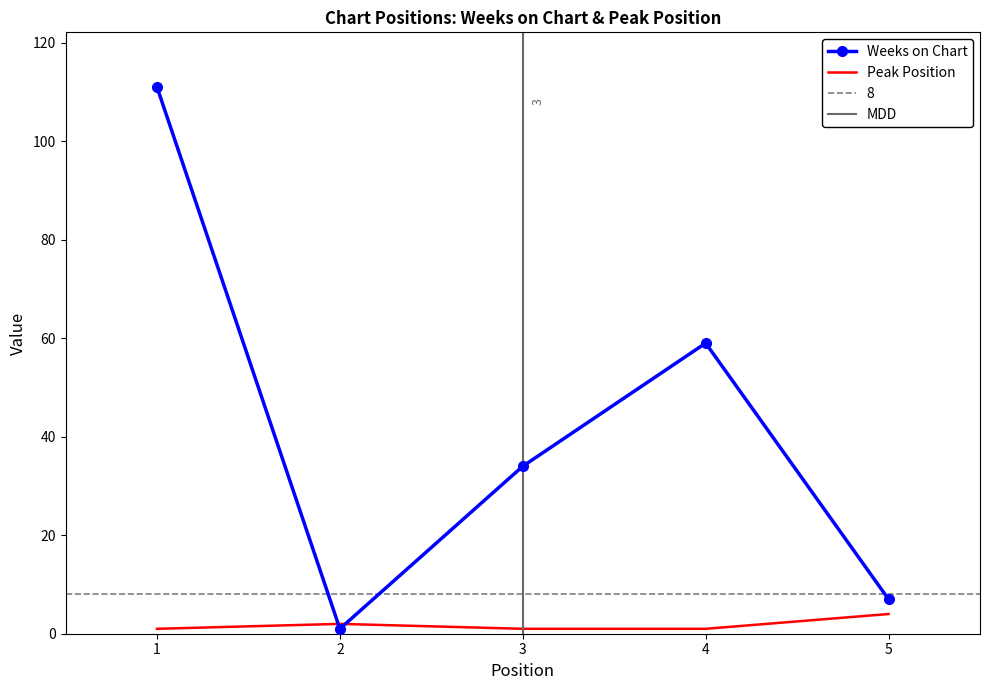

Reading right to left, transcribe all the data shown in this chart.

Weeks on Chart: 7	59	34	1	111
Peak Position: 4	1	1	2	1